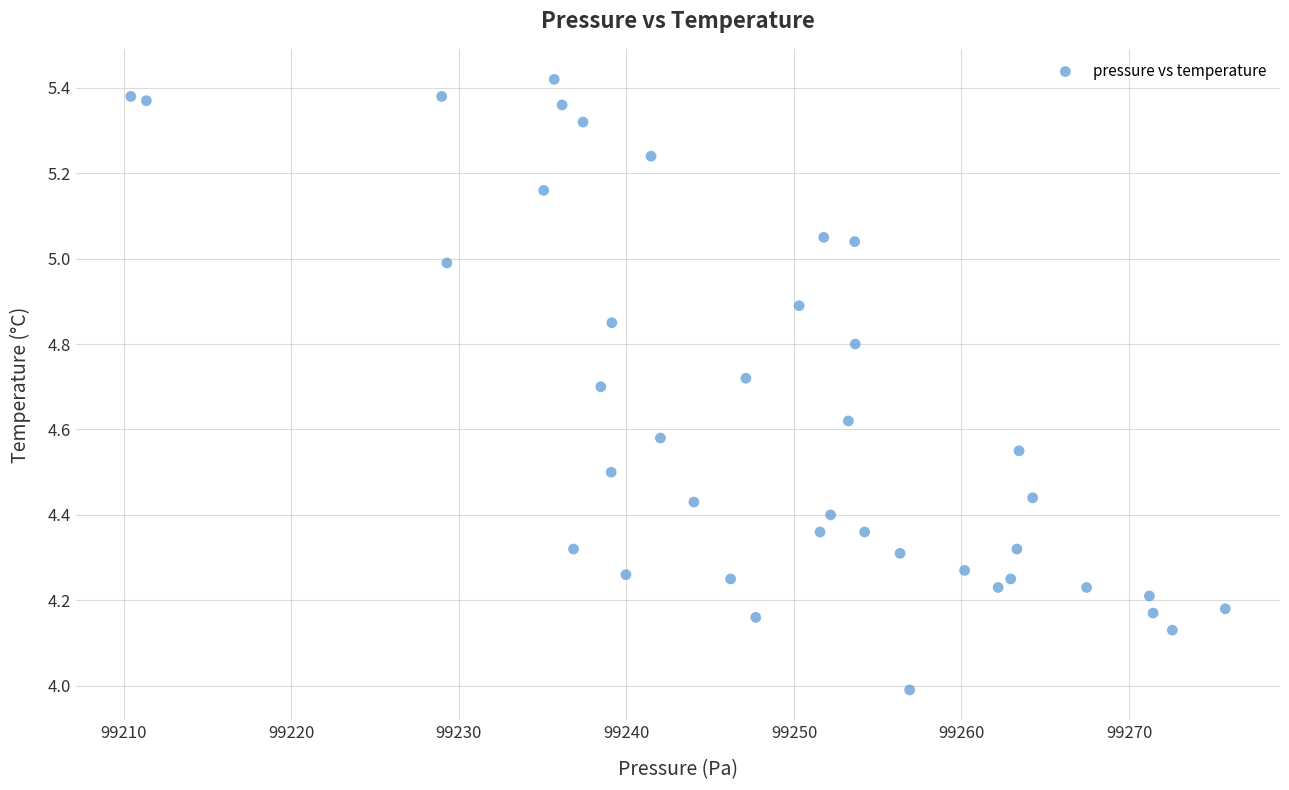

What is the range of Y values (max minus min)?

1.4